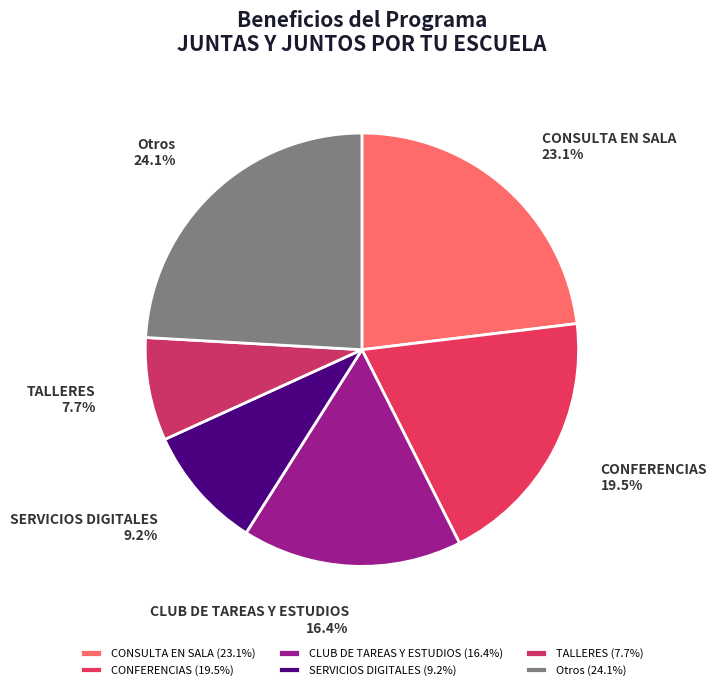

What percentage is NOT represented by CLUB DE TAREAS Y ESTUDIOS?

83.6%